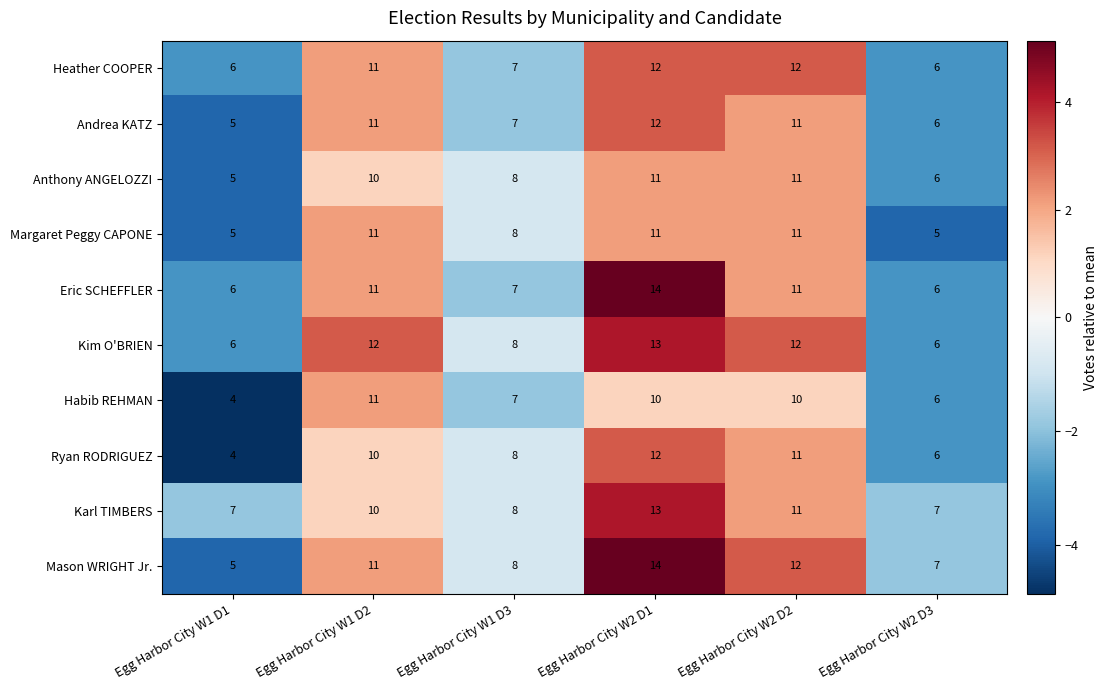

What is the minimum value shown in the chart?

4